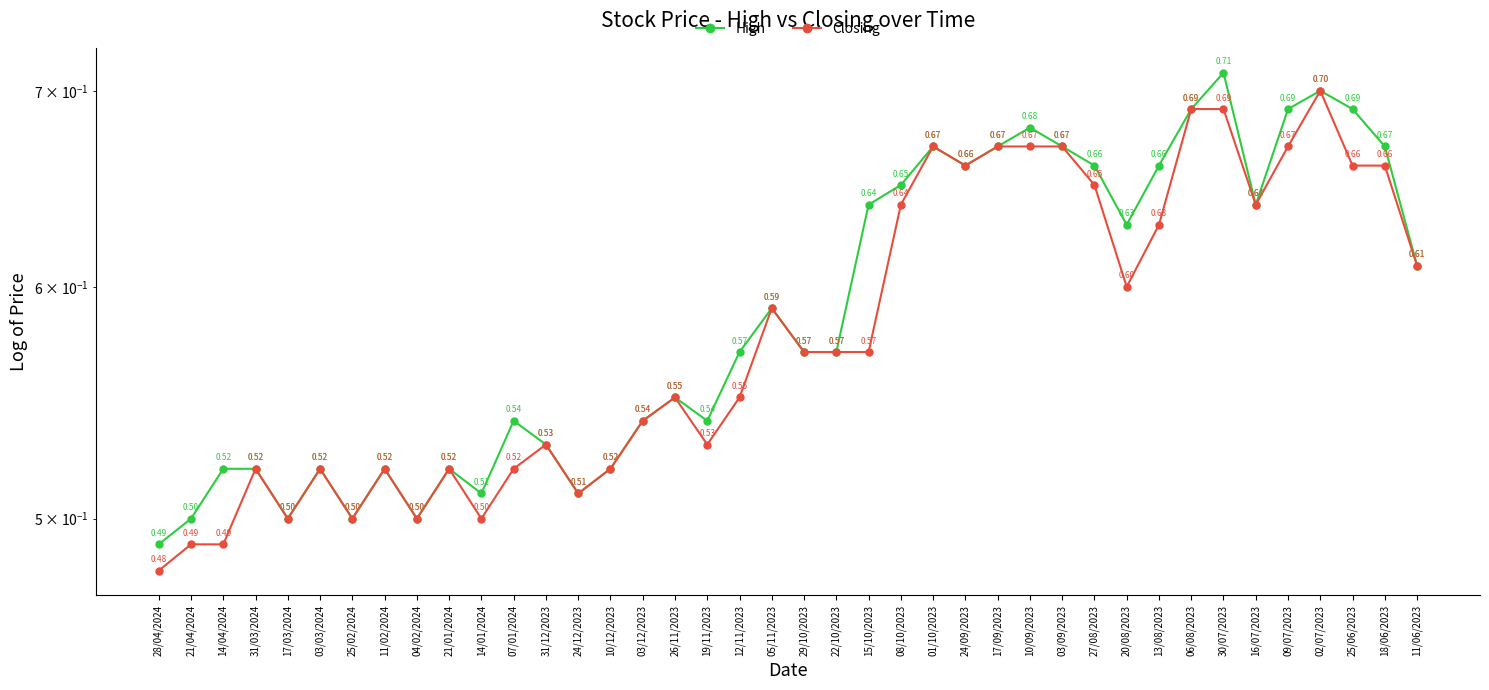

What is the value of the Closing point at the 2nd from the left?

0.5